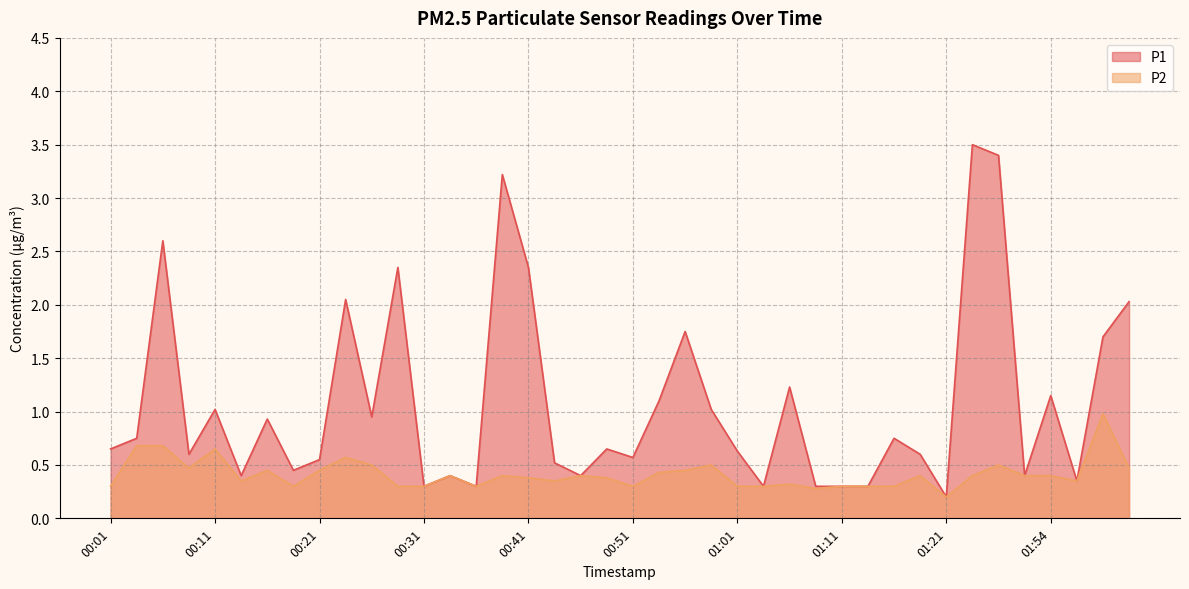

What is the difference between the P1 values at 00:53 and 00:51?

0.5